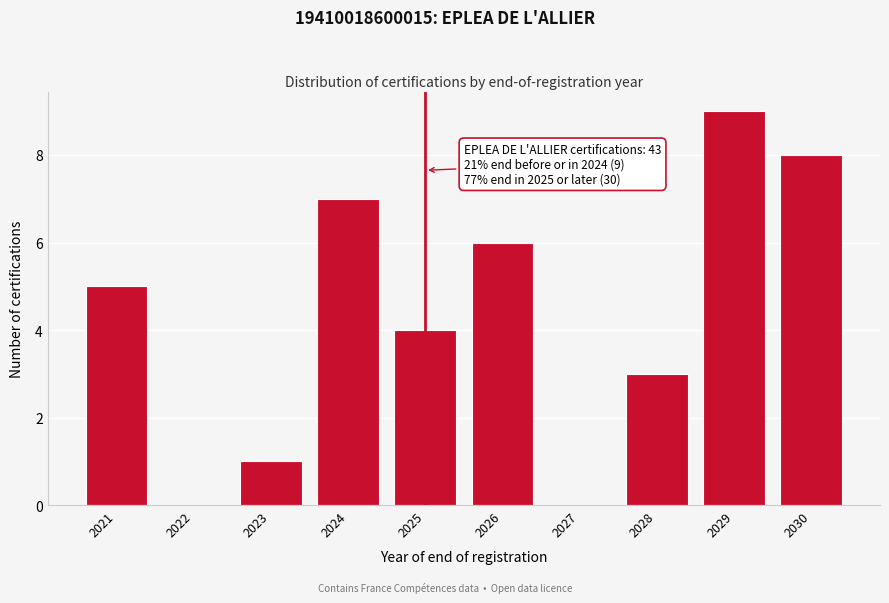

Reading left to right, extract all data points from this chart.

2021=5	2022=0	2023=1	2024=7	2025=4	2026=6	2027=0	2028=3	2029=9	2030=8